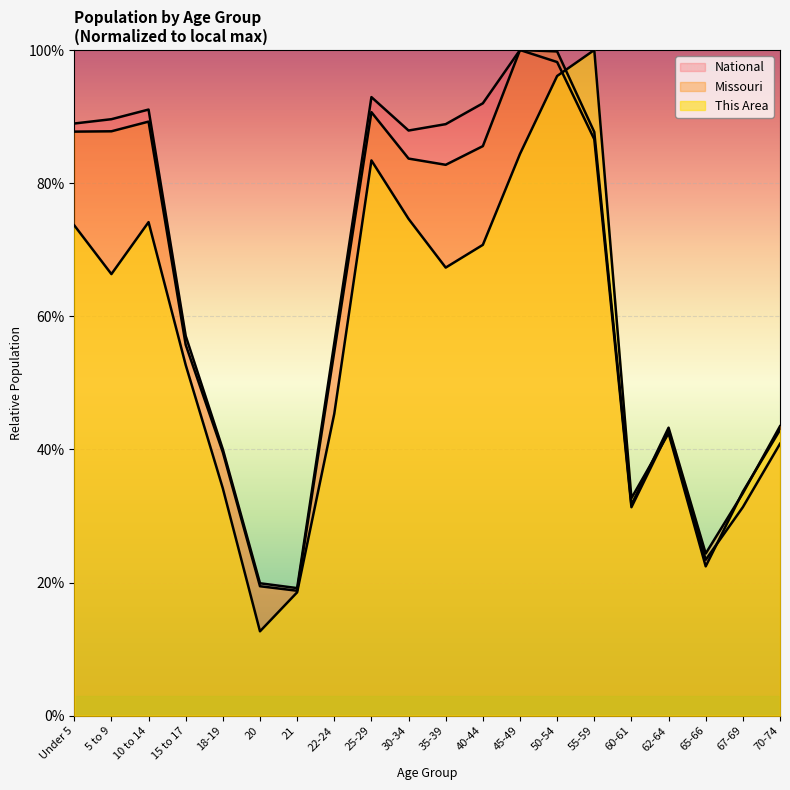

What is the difference between the second highest and second lowest values in the National series?

78.3